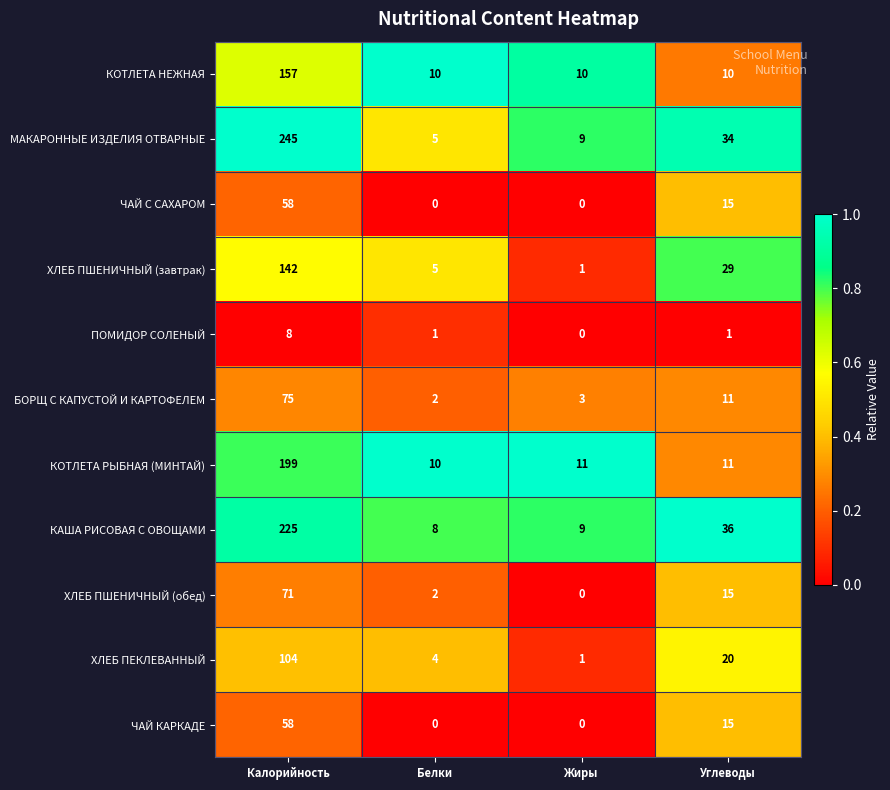

What is the difference between the ХЛЕБ ПШЕНИЧНЫЙ (завтрак) values at Углеводы and Белки?

24